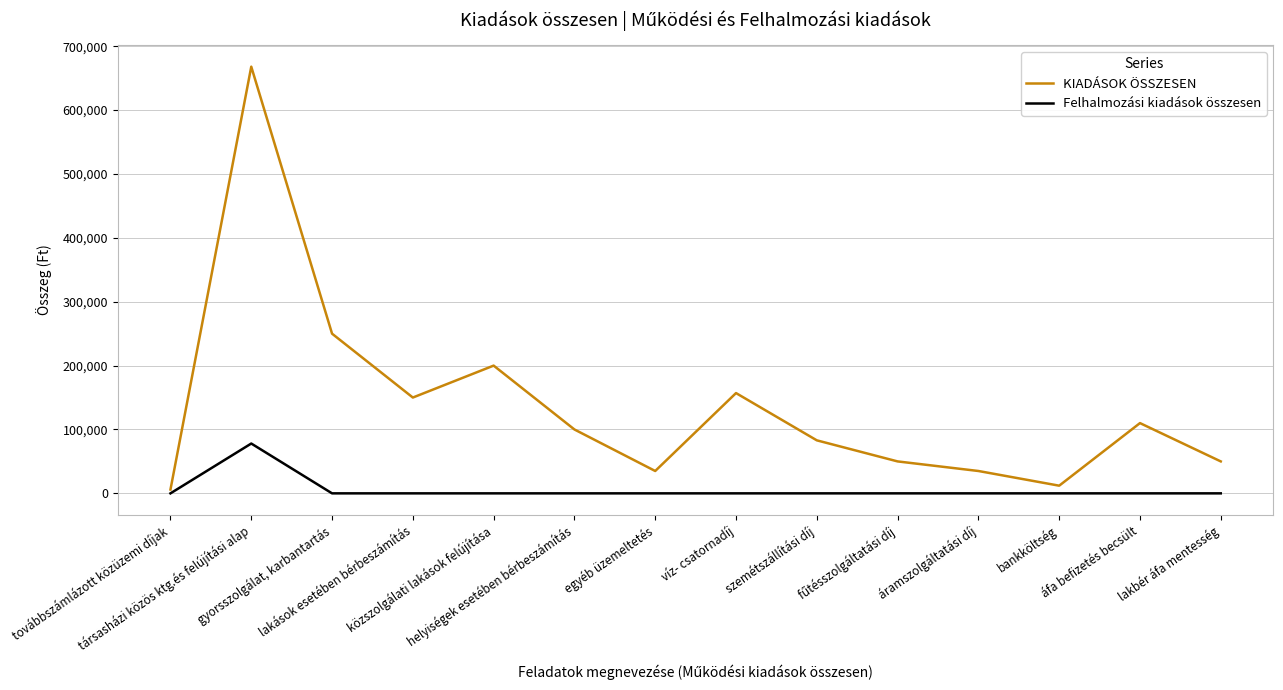

Where does the KIADÁSOK ÖSSZESEN series first go above 100000?

társasházi közös ktg.és felújítási alap